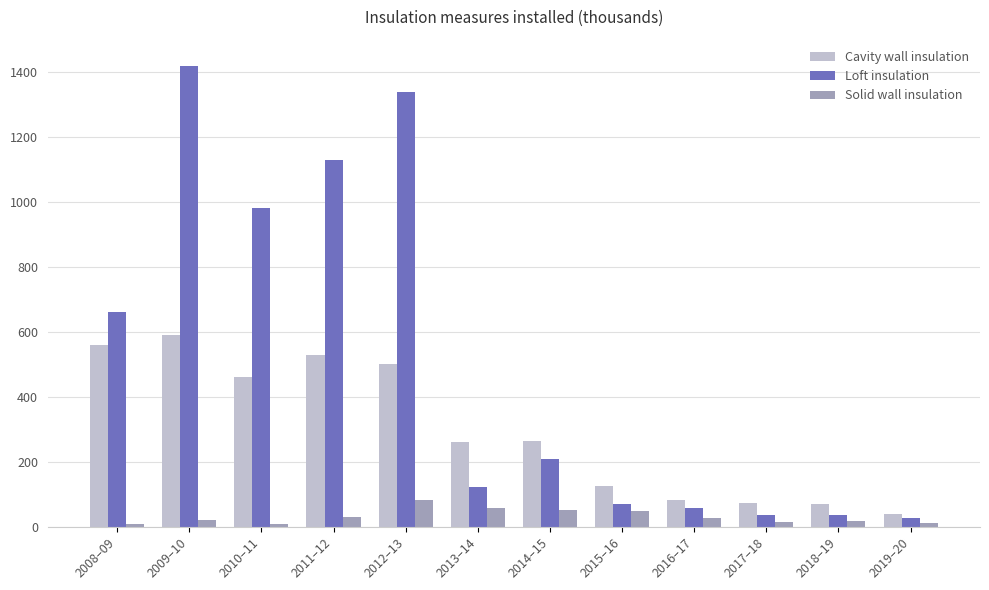

The value of Solid wall insulation at 2019–20 is 11. True or false?

True